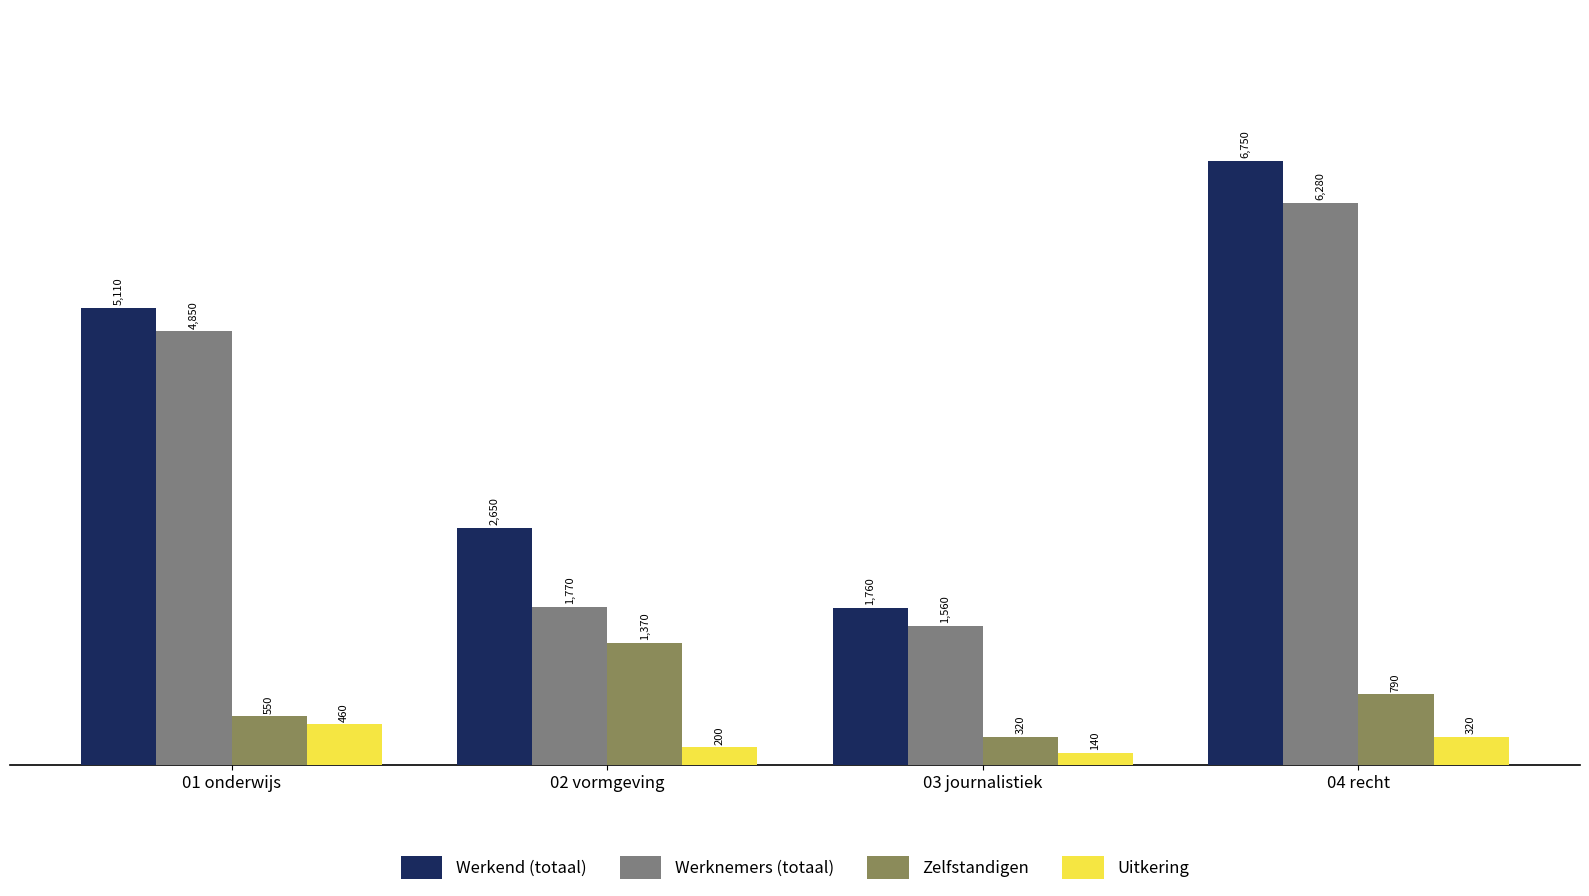

Which series changed the most between 01 onderwijs and 03 journalistiek?

Werkend (totaal)